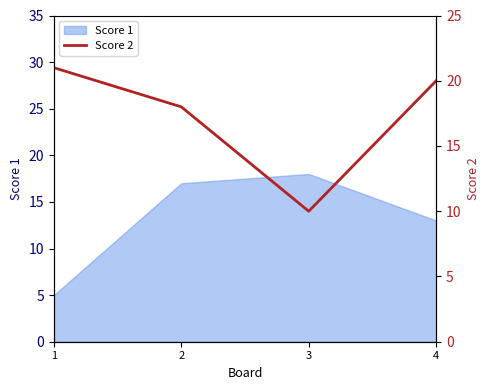

Where is Score 1 nearest to the value 11?

4